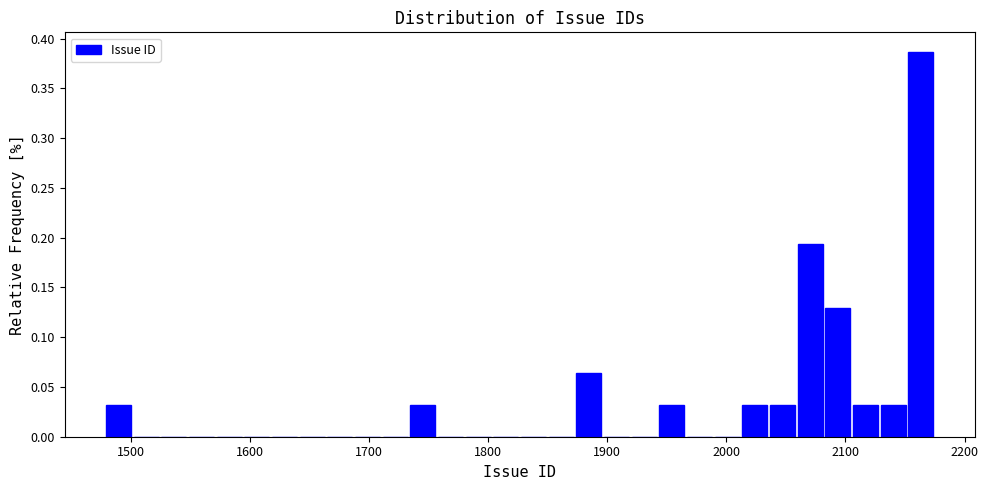

Around what value on the x-axis is the tallest bar? Give the approximate position of its centre, as read against the axis.

2160